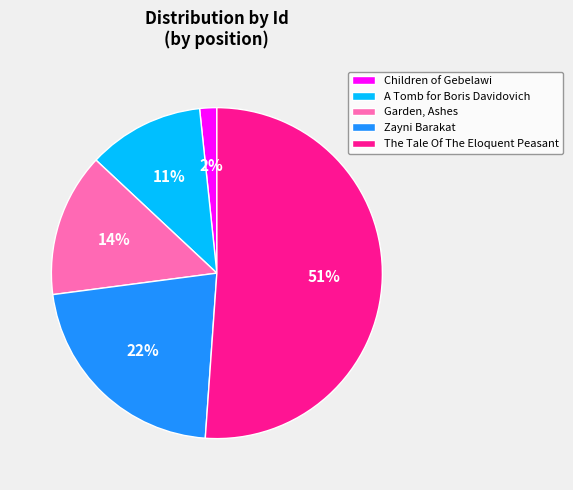

Does Garden, Ashes represent more than half of the total?

No